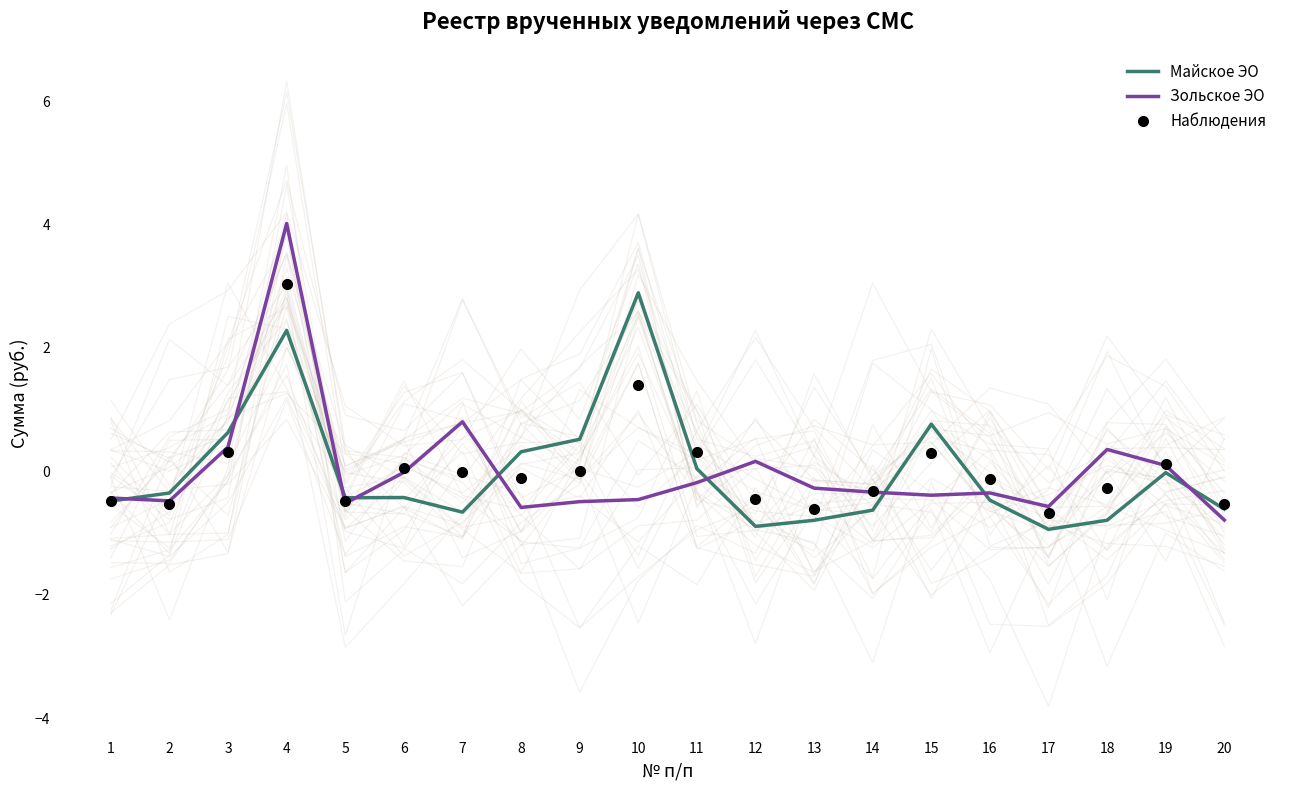

Is this an area chart (filled region under the line)?

No